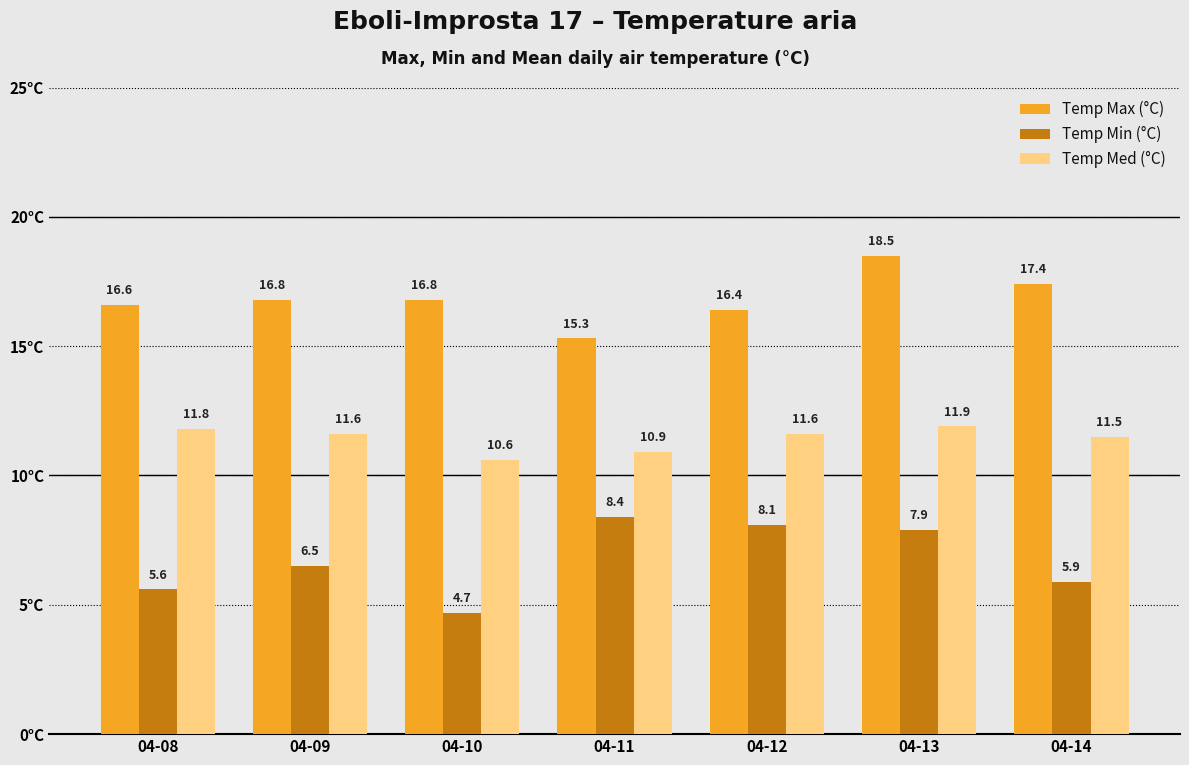

How many bars are there in total?

21